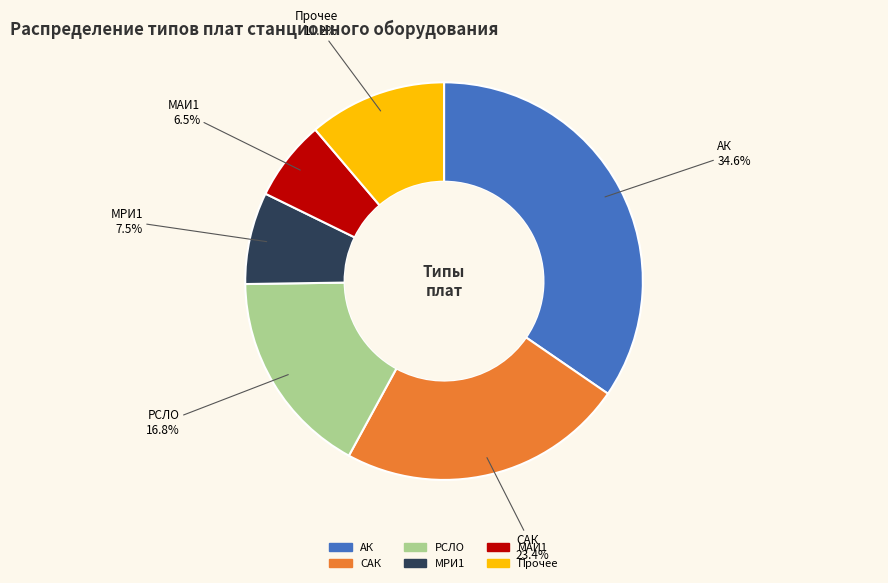

What is the total percentage of МАИ1 and МРИ1?

14.0%